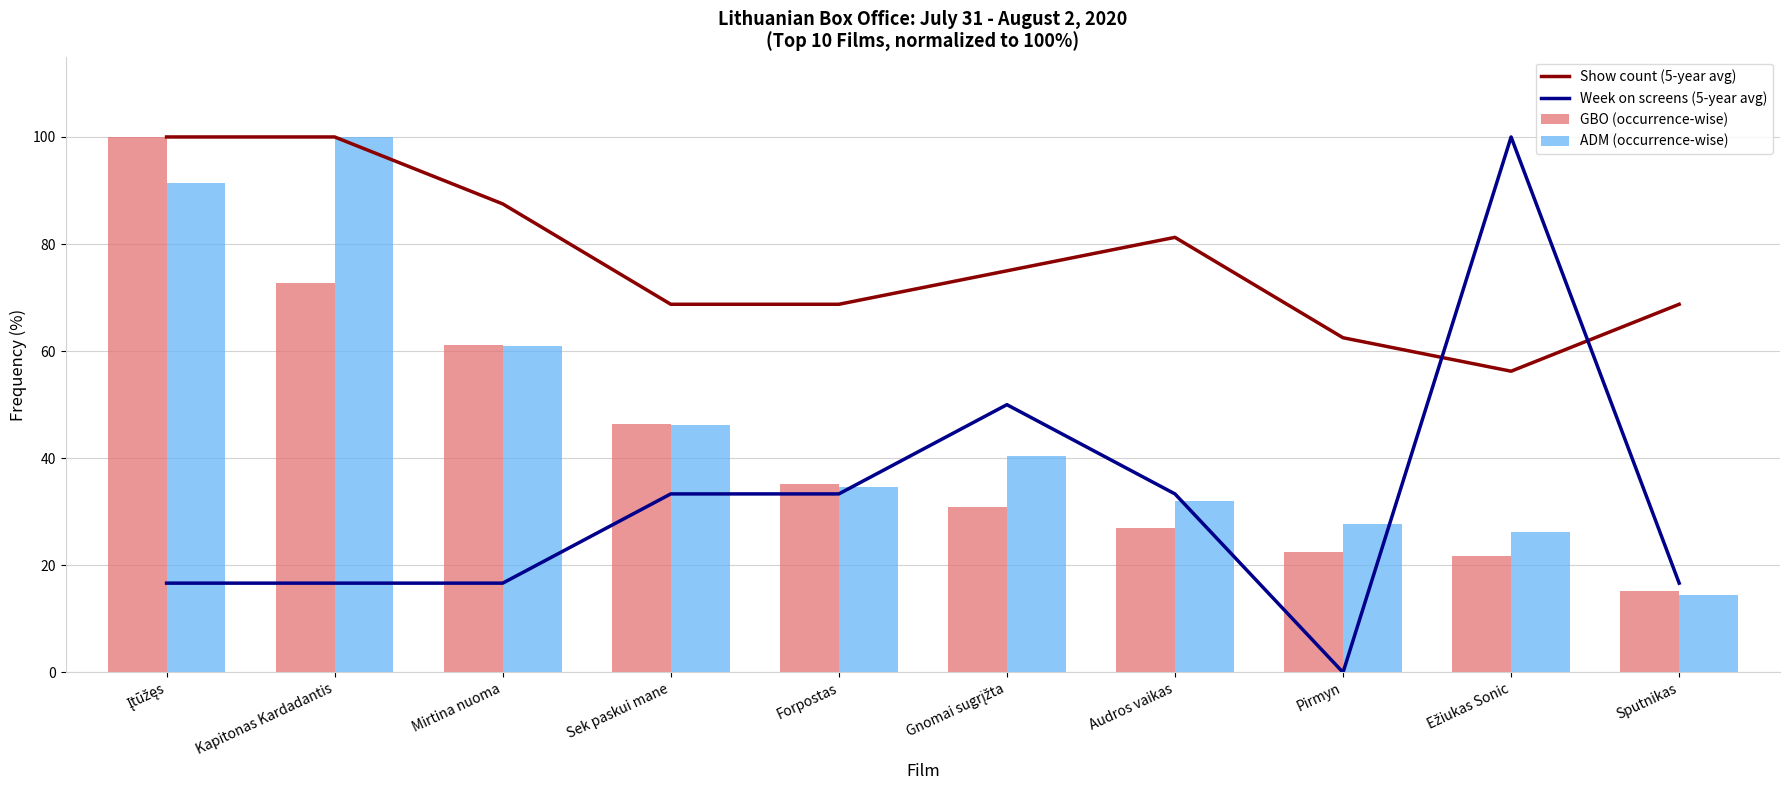

The ADM (occurrence-wise) series shows 17.5 at Forpostas. True or false?

False